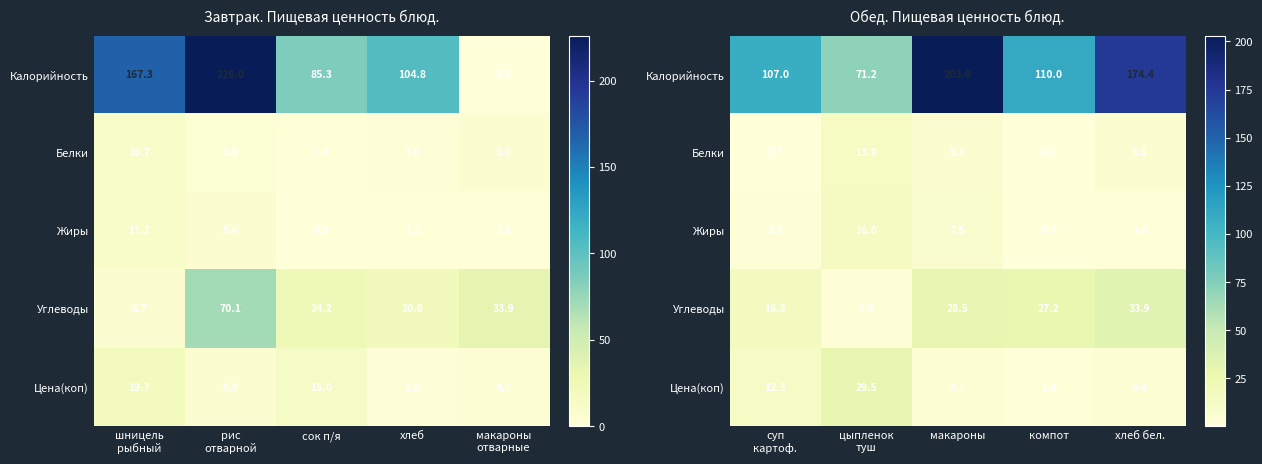

What is the difference between the maximum and minimum values in the Калорийность series?

131.8